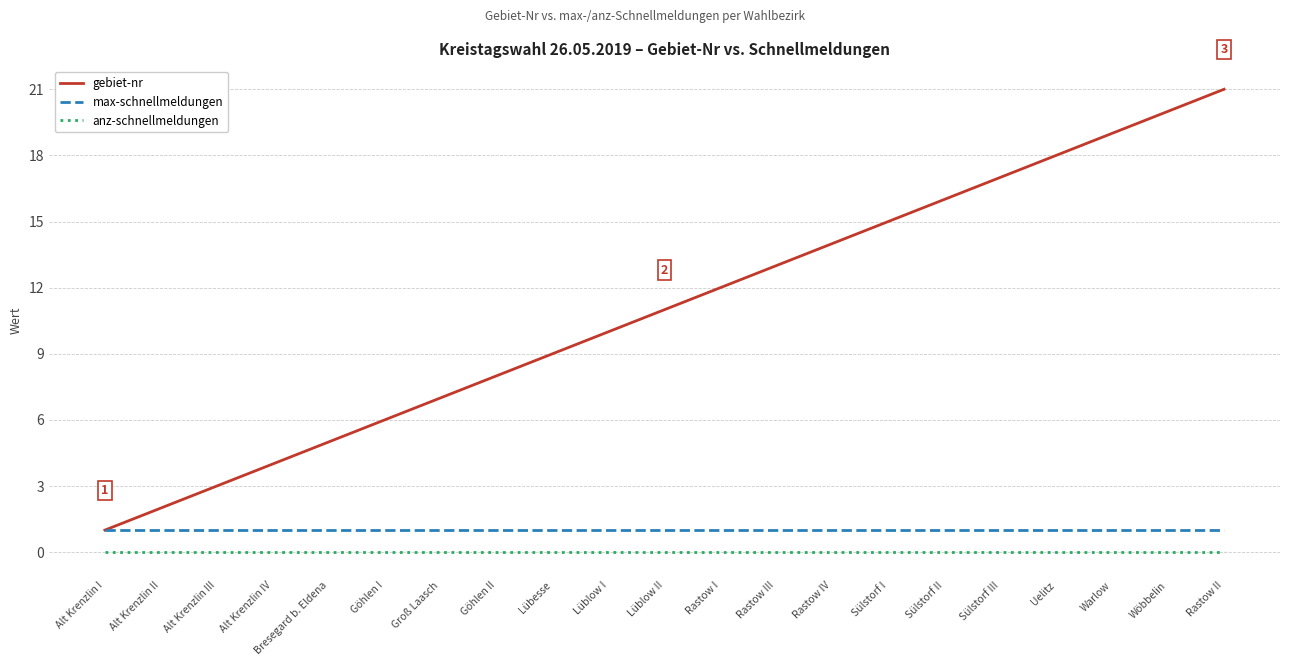

List the series in order of their peak value, lowest first.

anz-schnellmeldungen, max-schnellmeldungen, gebiet-nr